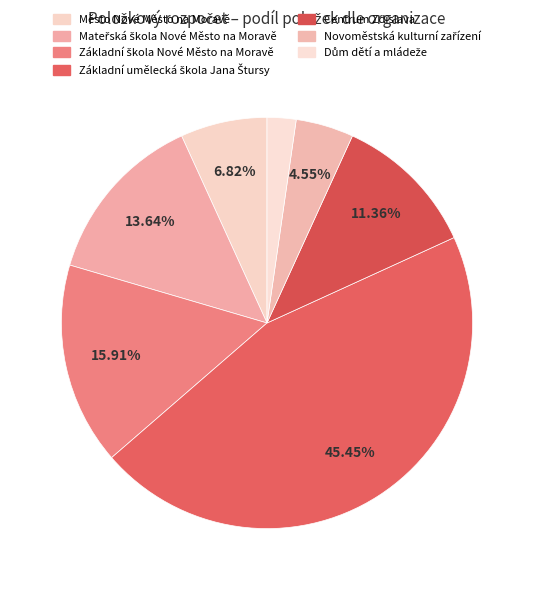

How many slices are in this pie chart?

7